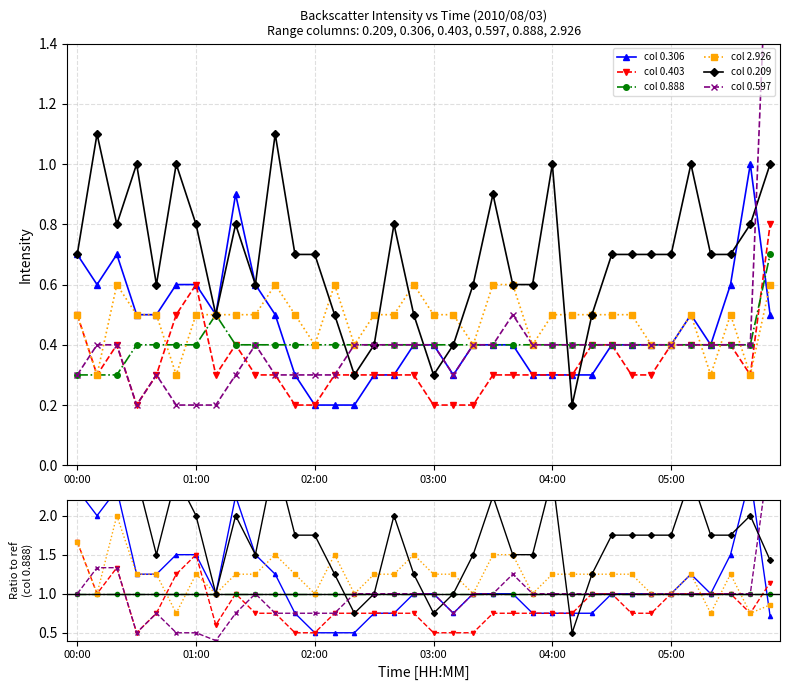

How many lines are shown in the chart?

6